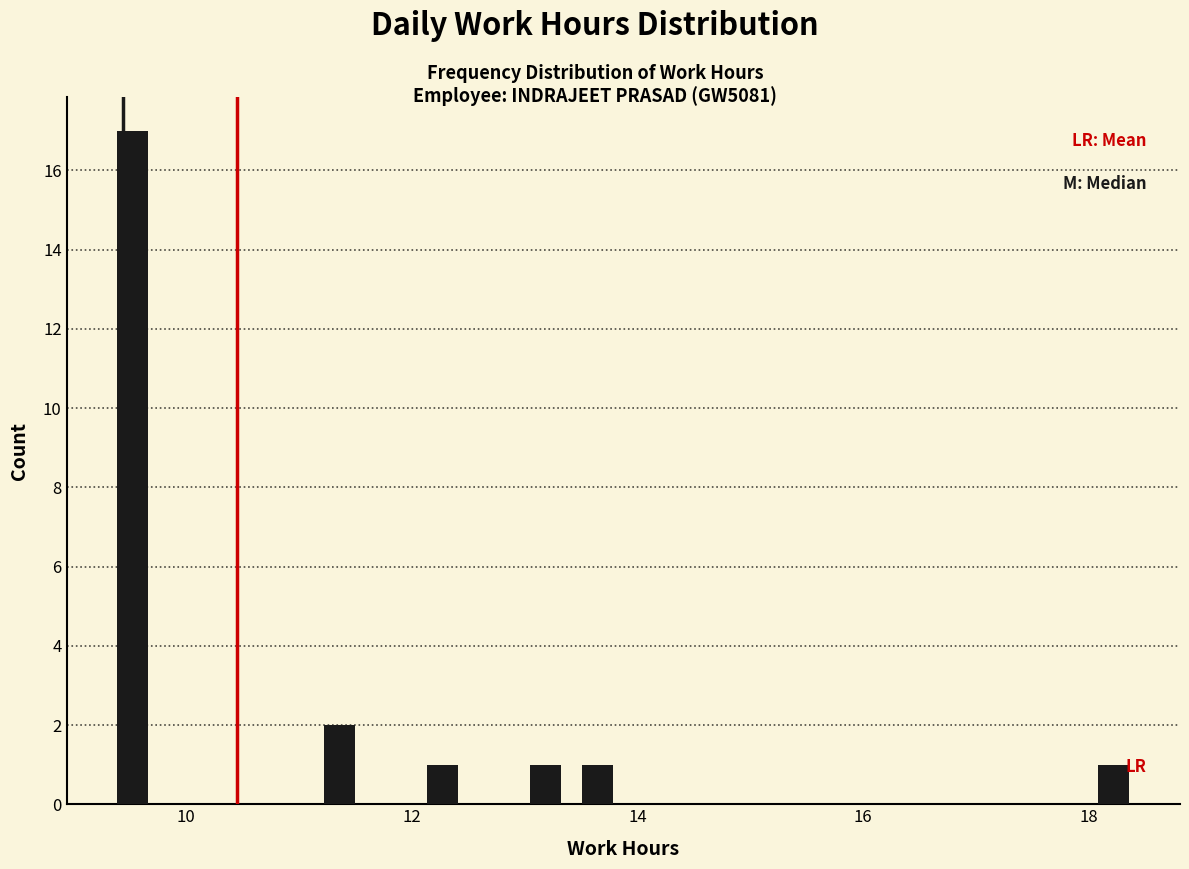

Around what value on the x-axis is the tallest bar? Give the approximate position of its centre, as read against the axis.

9.6